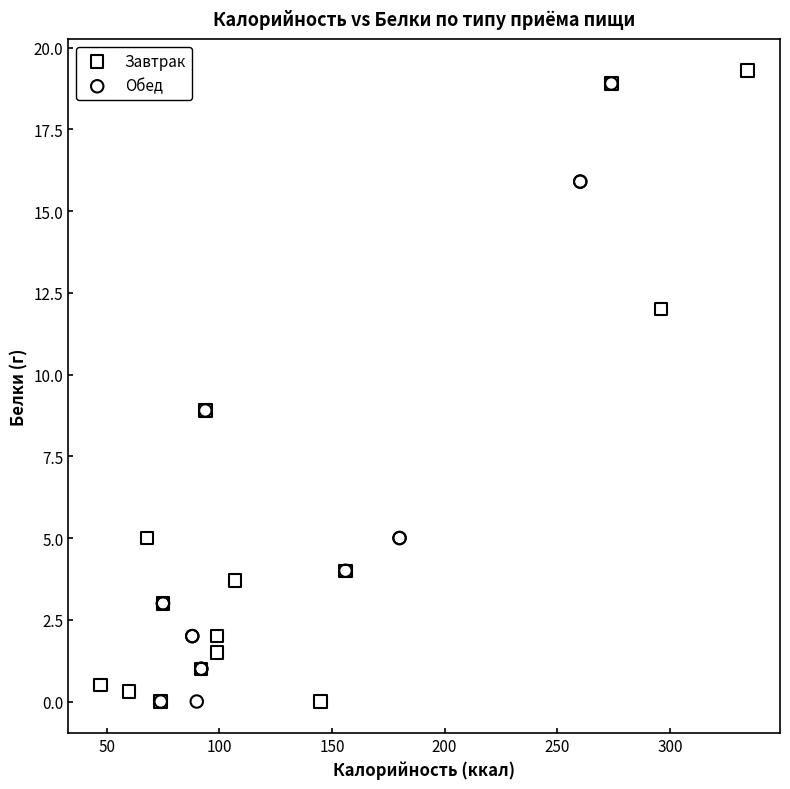

Which series has the widest spread of Y values?

Завтрак